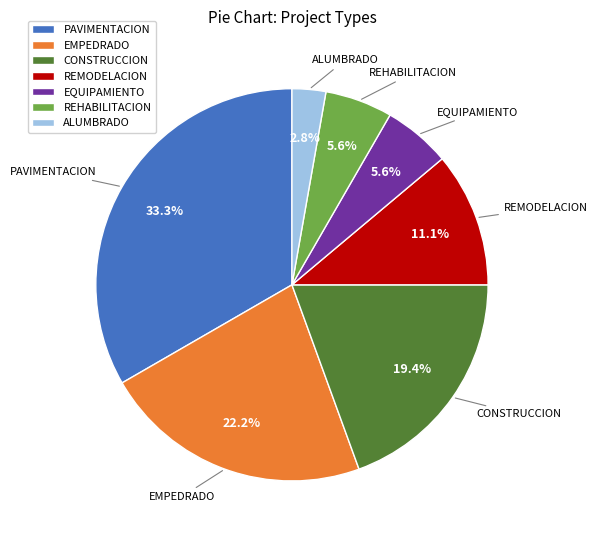

Do EMPEDRADO and REHABILITACION together represent more than half of the pie?

No